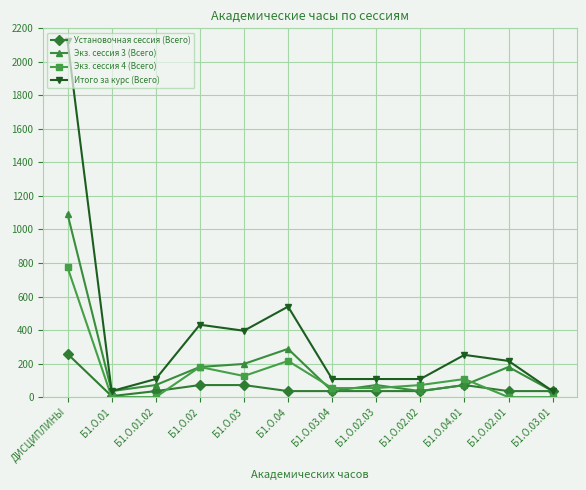

List the series in order of their overall mean, lowest first.

Установочная сессия (Всего), Экз. сессия 4 (Всего), Экз. сессия 3 (Всего), Итого за курс (Всего)